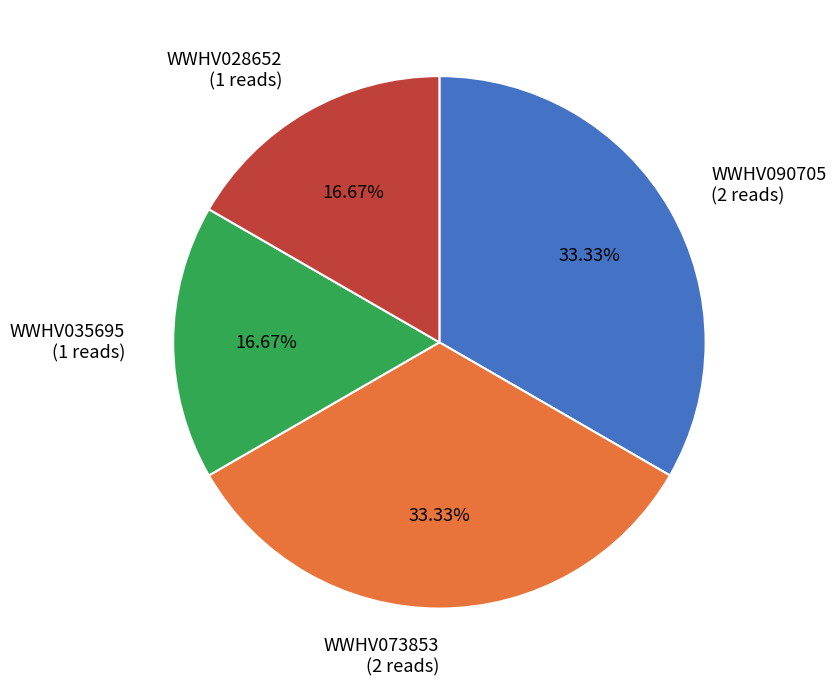

Approximately how many times larger is the value at WWHV035695 compared to WWHV028652?

1.0